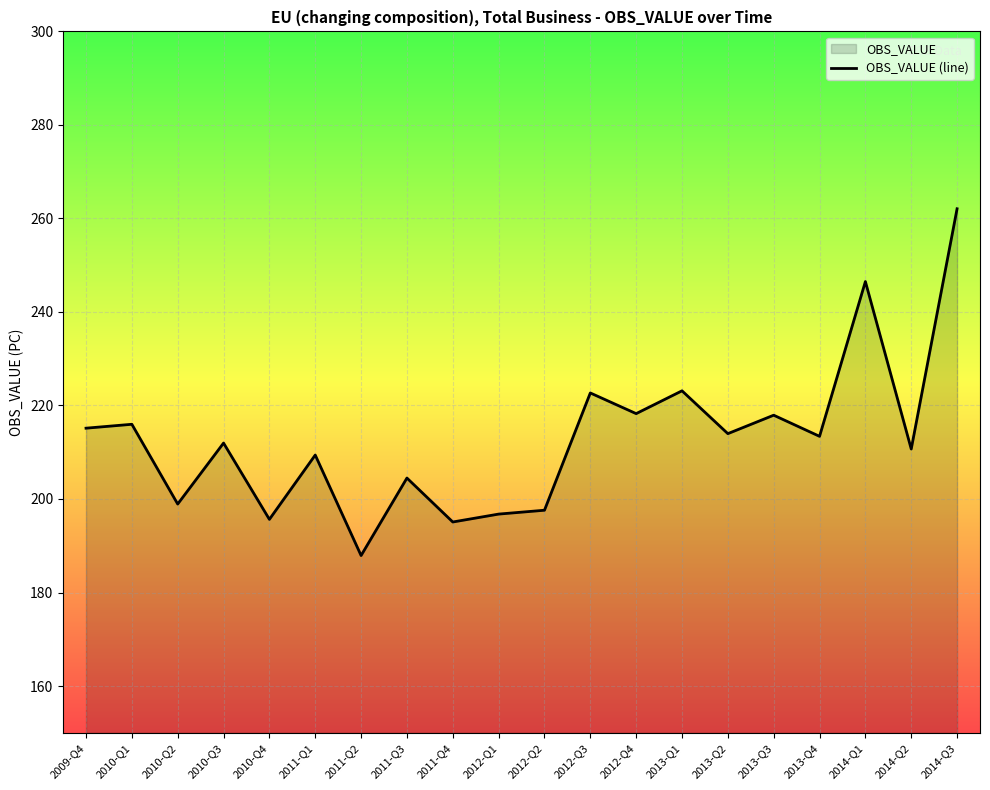

The chart shows a value of 297.8 at 2010-Q3. True or false?

False